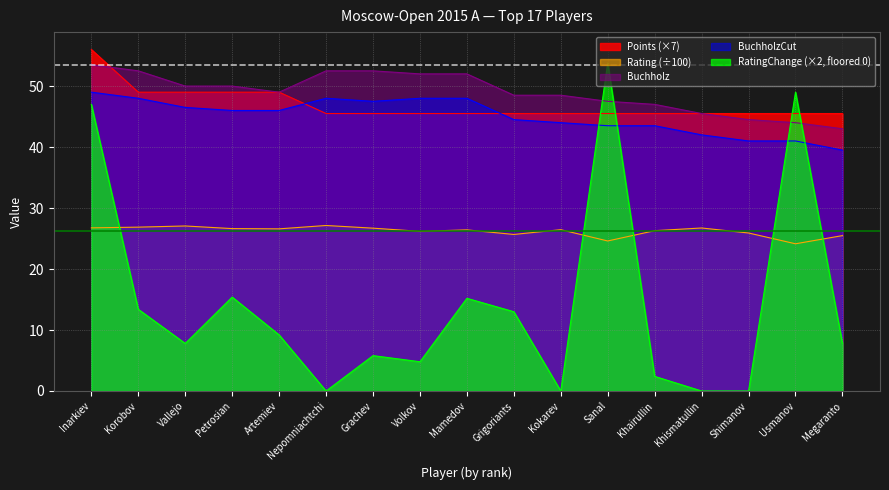

True or false: Points and Rating intersect in this chart.

False